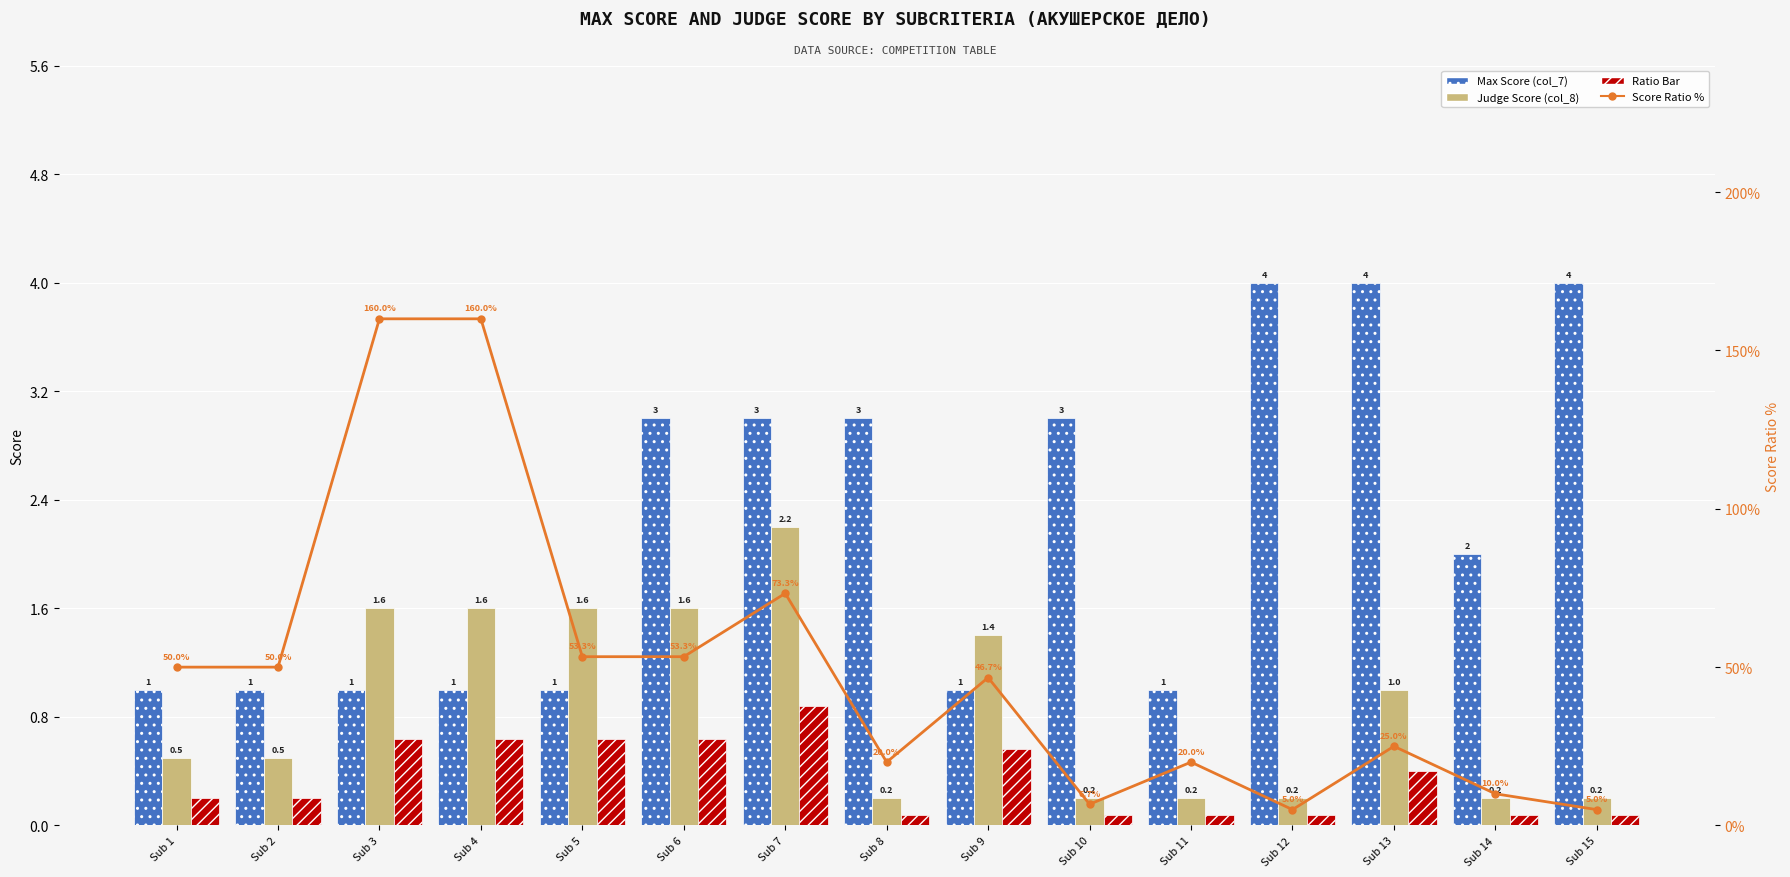

What is the difference between the Ratio Bar values at Sub 12 and Sub 3?

0.6